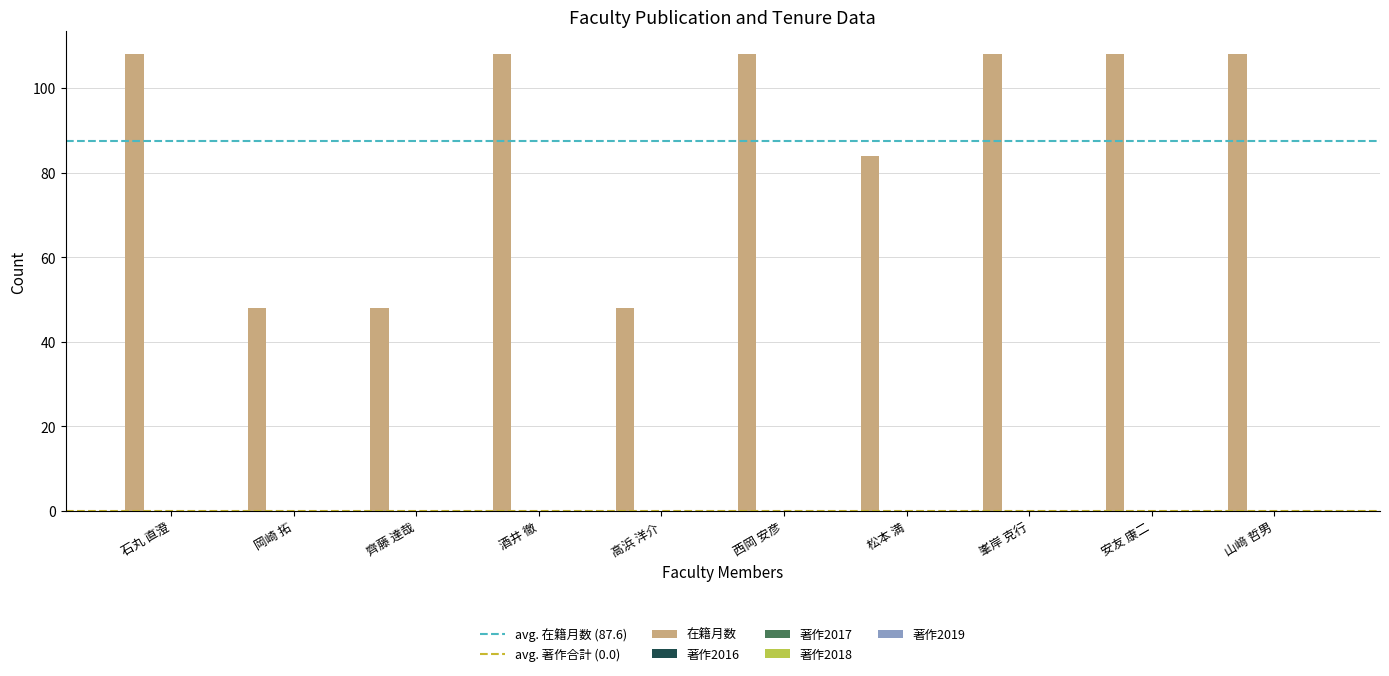

What is the greatest value displayed?

108